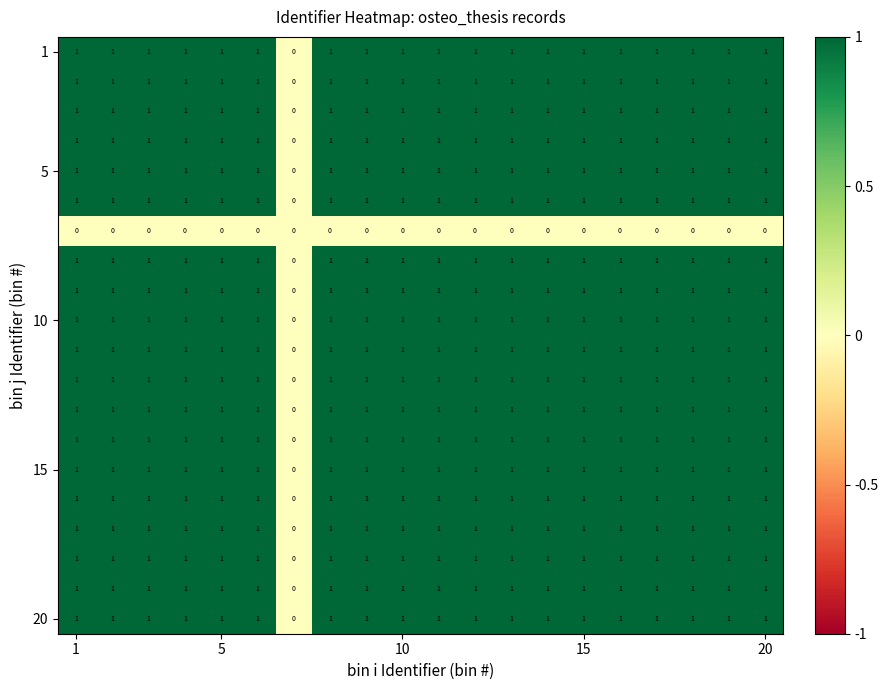

At how many categories does at least one series exceed 0?

19